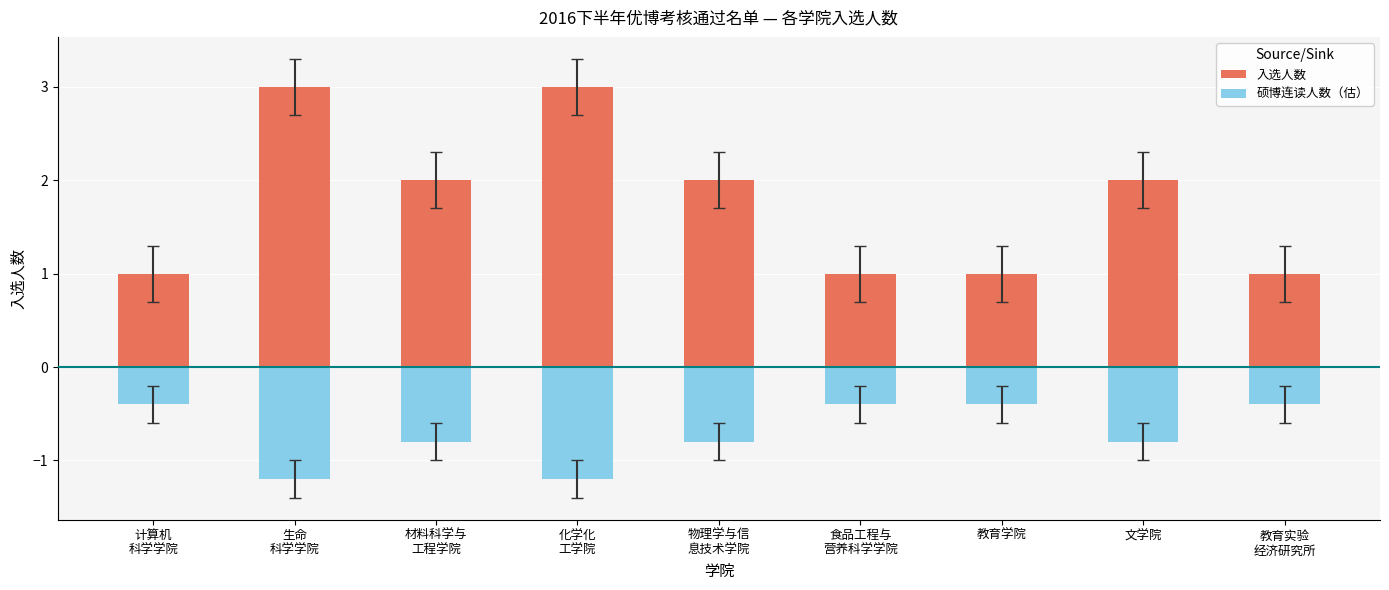

The 入选人数 series shows 2.6 at 物理学与信
息技术学院. True or false?

False